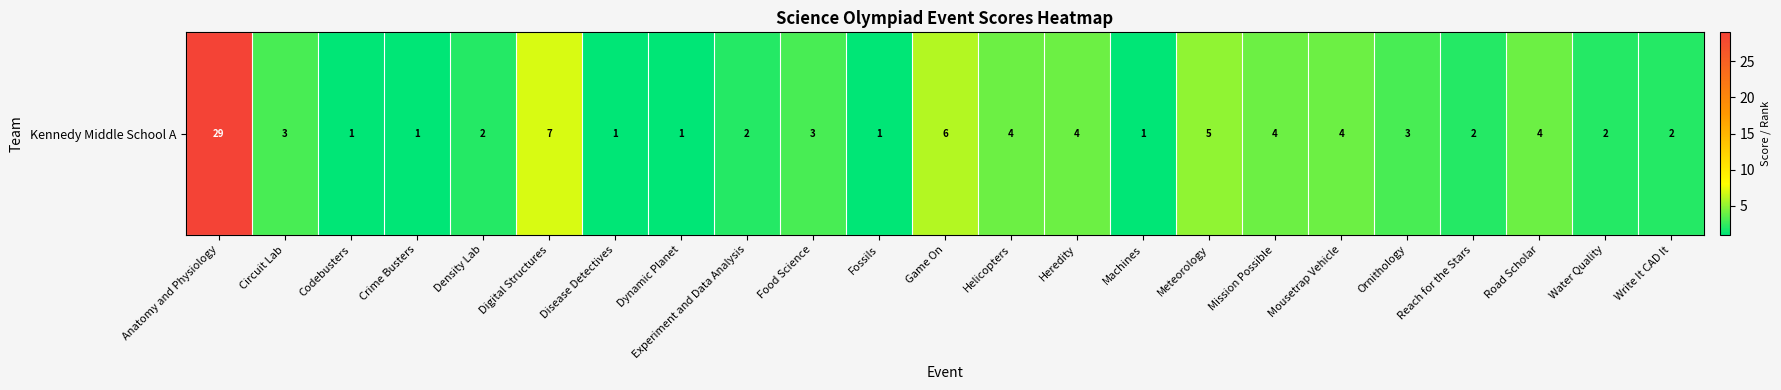

Is it true that the value at Water Quality is 0?

False